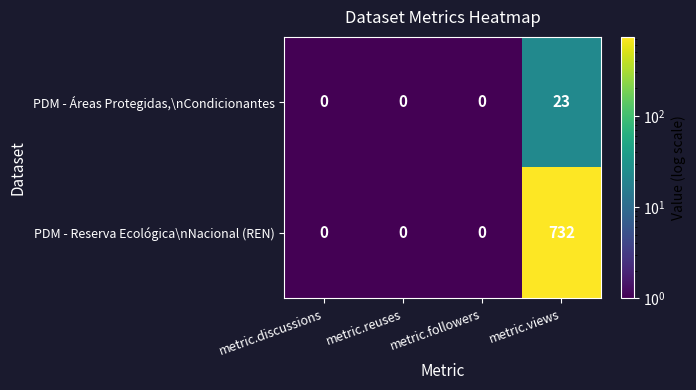

What is the smallest value displayed?

0